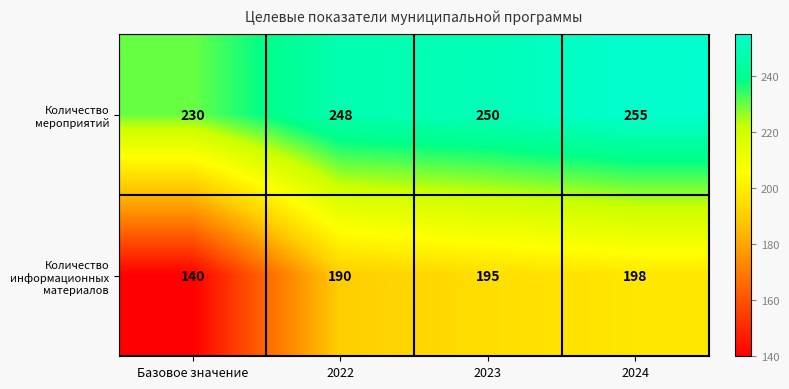

The value of Количество информационных материалов at Базовое значение is 239. True or false?

False